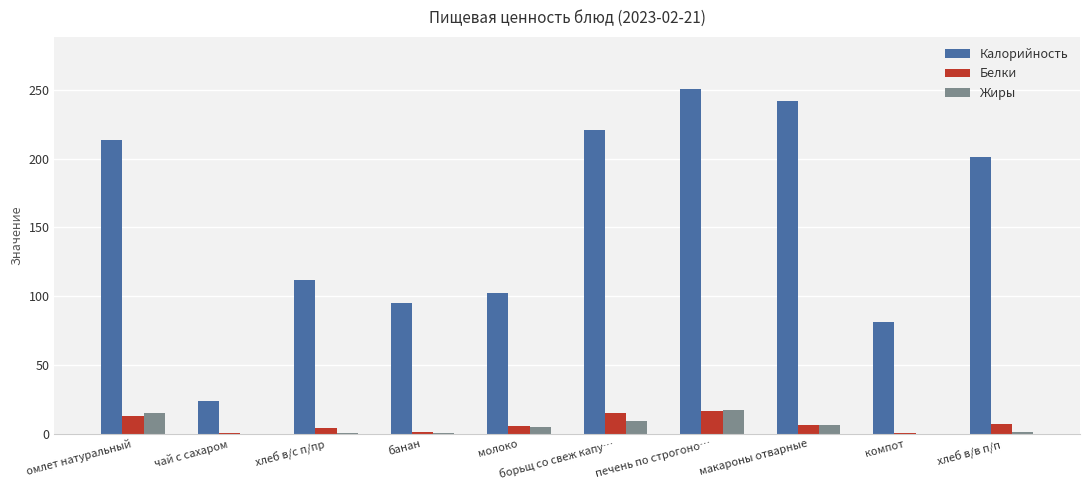

What is the approximate value of Белки at макароны отварные?

6.4